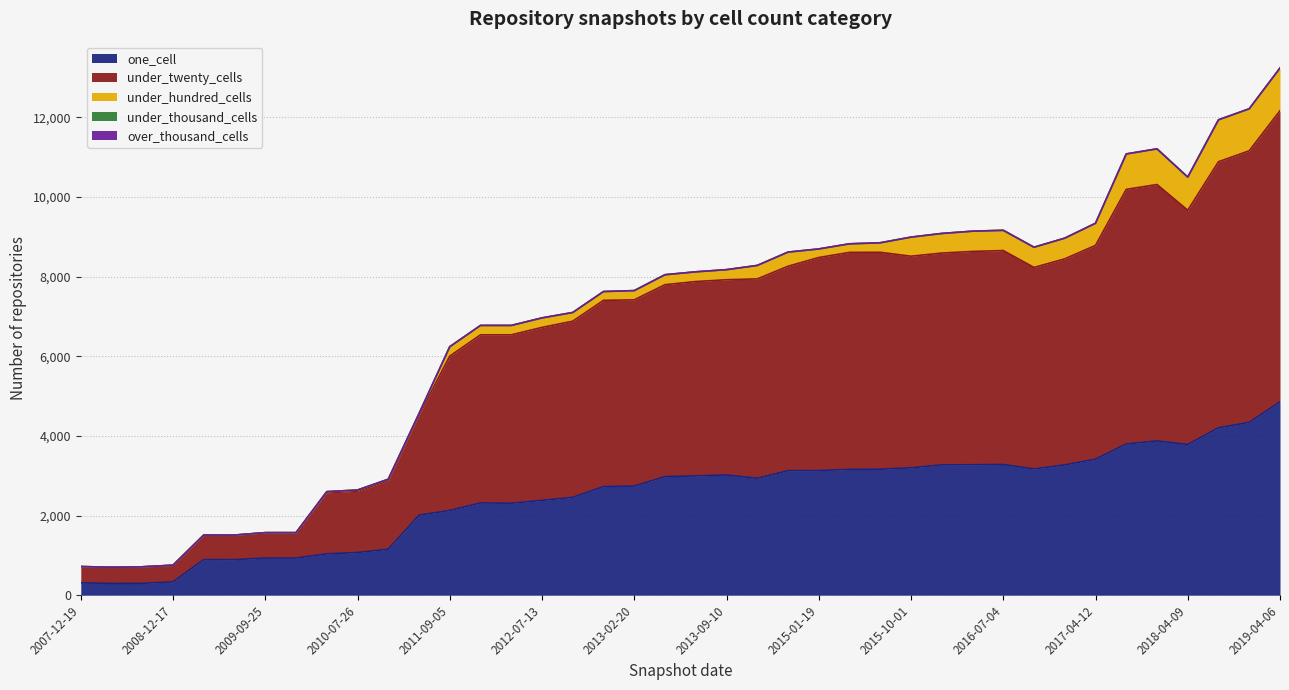

What are all the series names shown in the legend?

one_cell, under_twenty_cells, under_hundred_cells, under_thousand_cells, over_thousand_cells